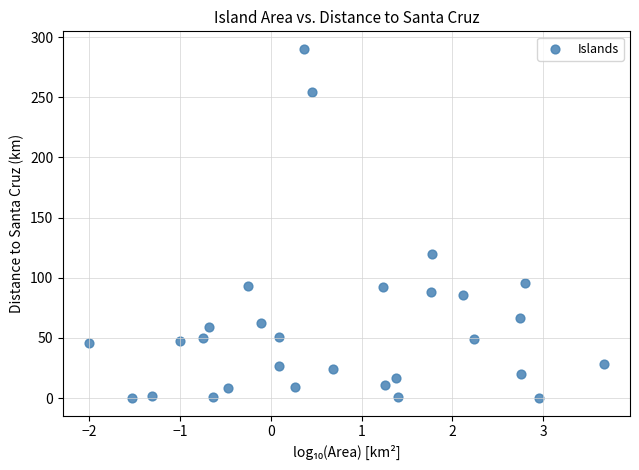

What is the range of Y values (max minus min)?

290.2